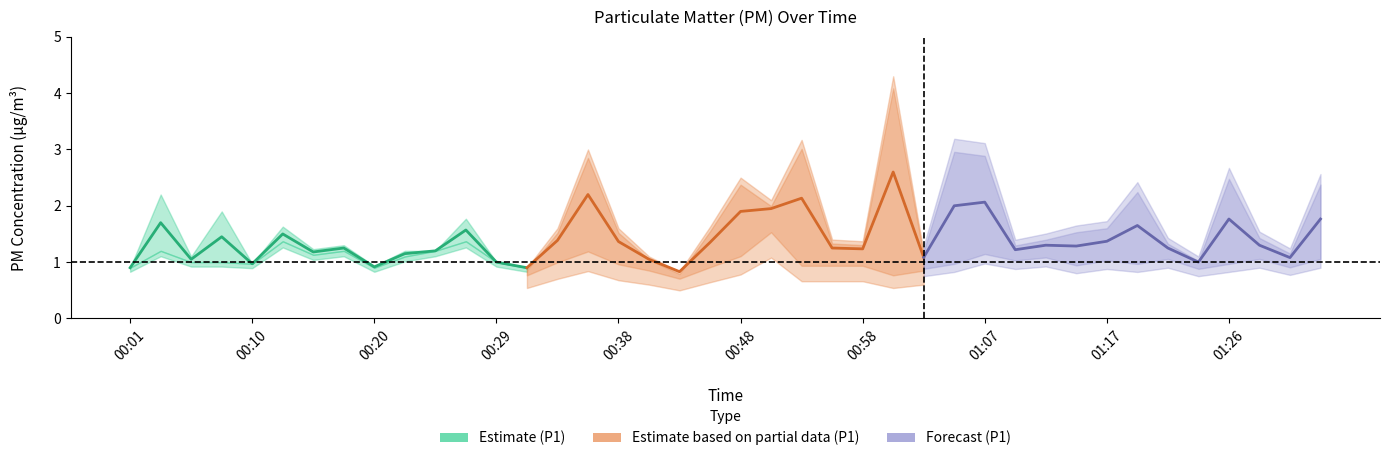

How many values in the P1 (Estimate) series exceed 1?

9